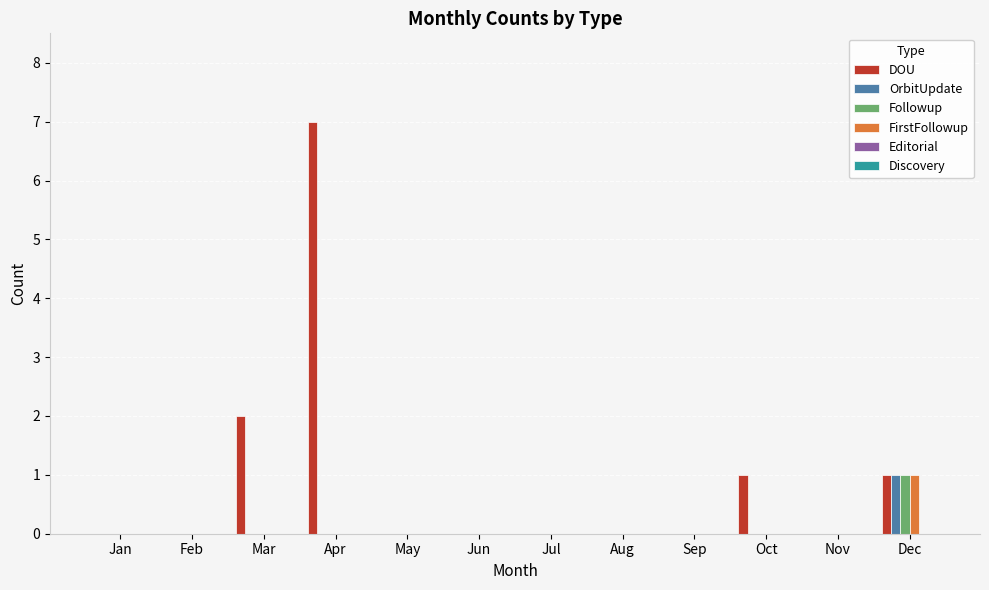

Is it true that FirstFollowup equals 0 at Jan?

True